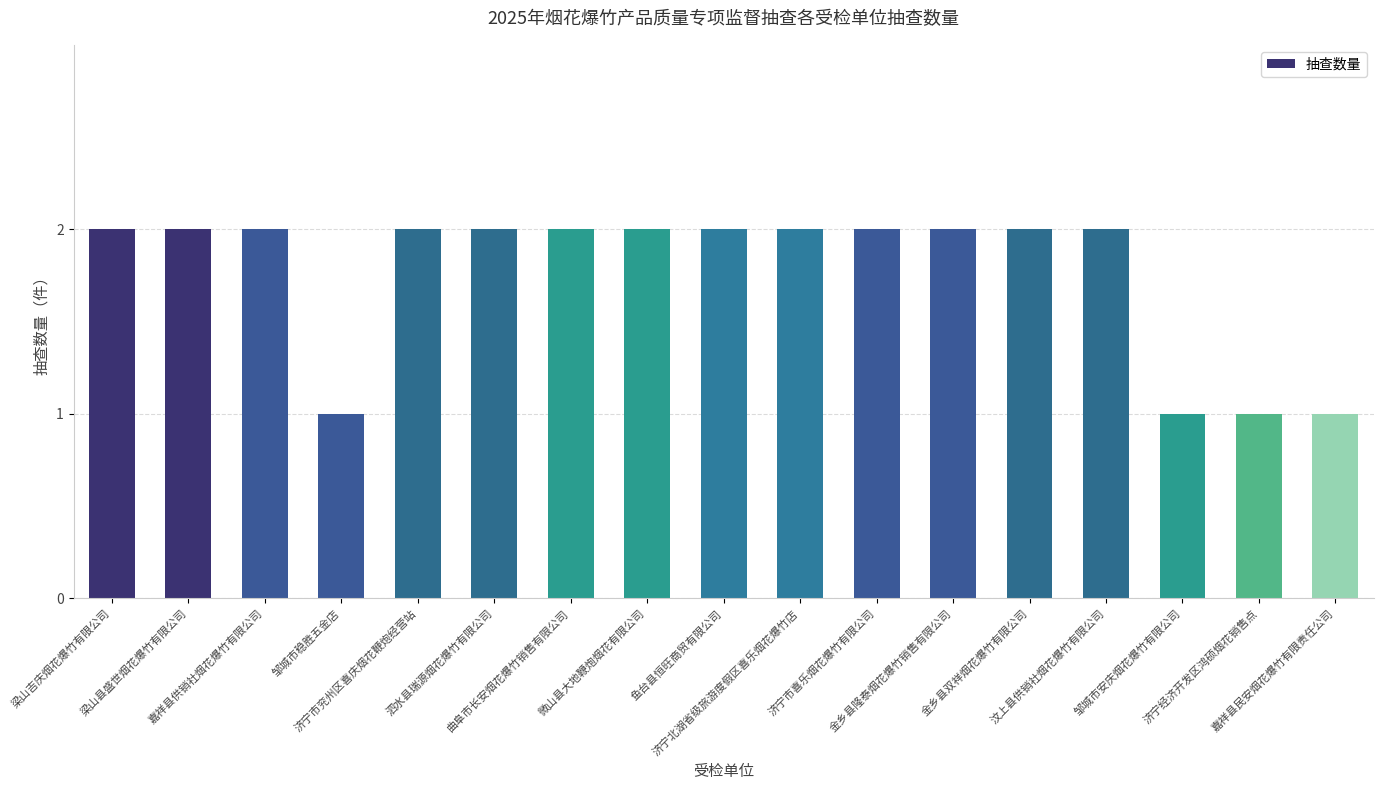

What is the value of the 4th bar from the left?

1